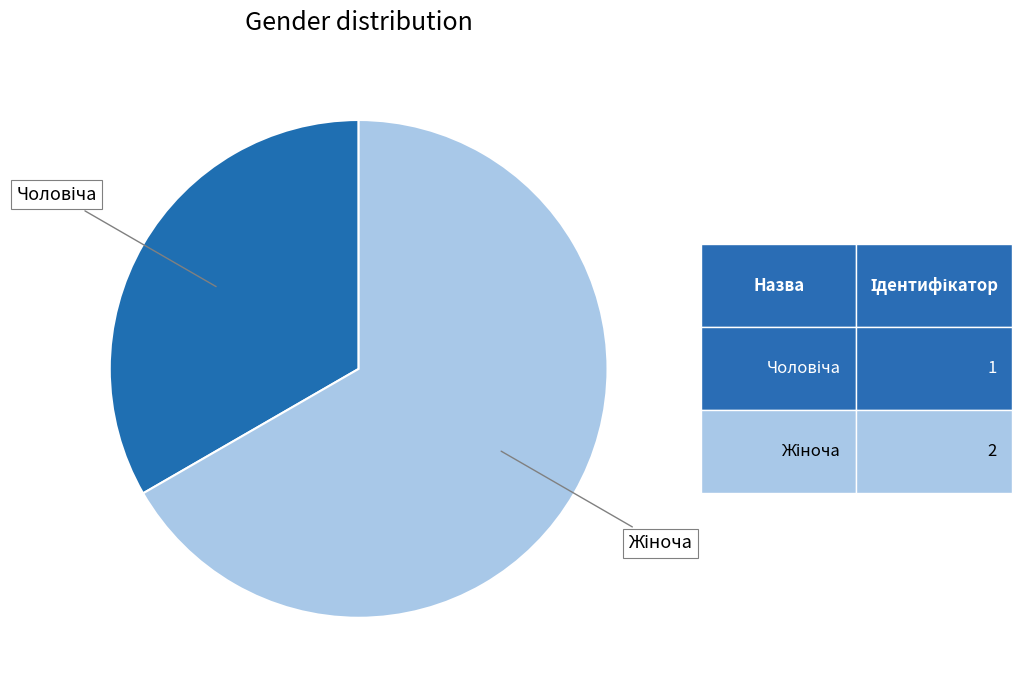

Is there any slice that represents more than half of the pie?

Yes